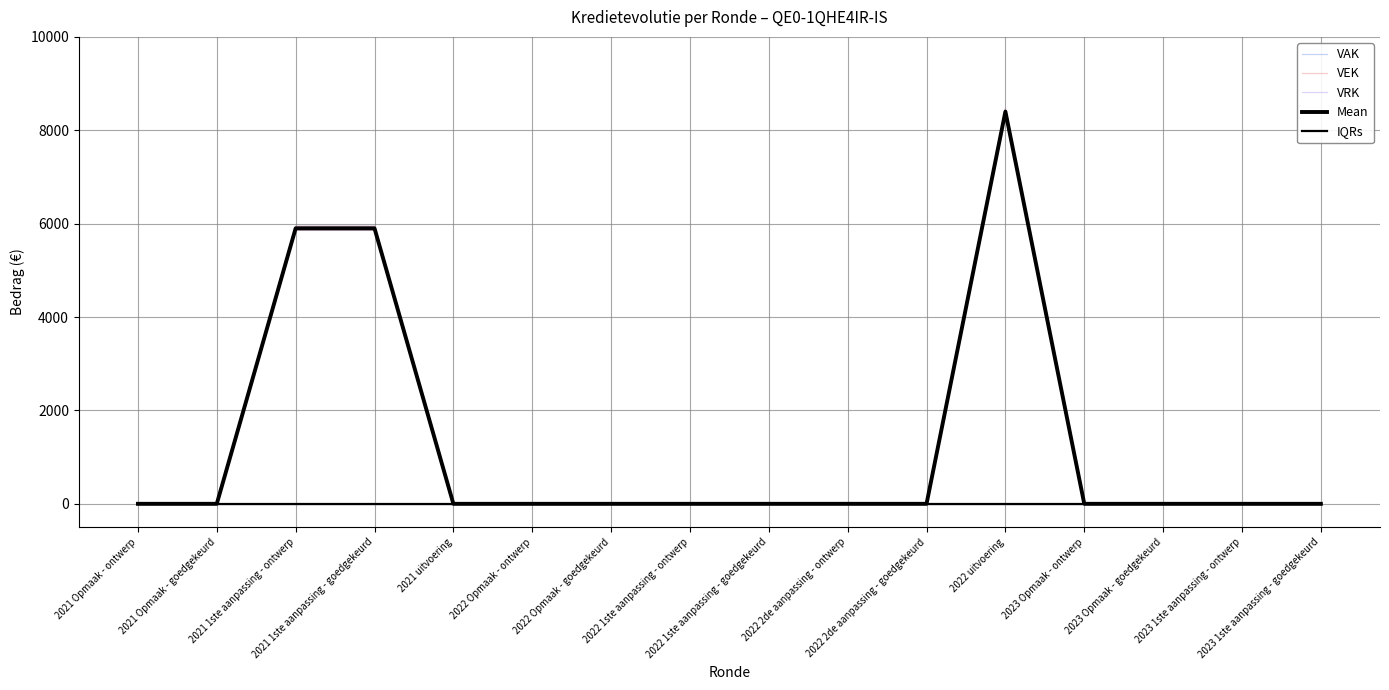

Rank the series by their maximum value, from highest to lowest.

Mean, IQRs, VAK, VEK, VRK